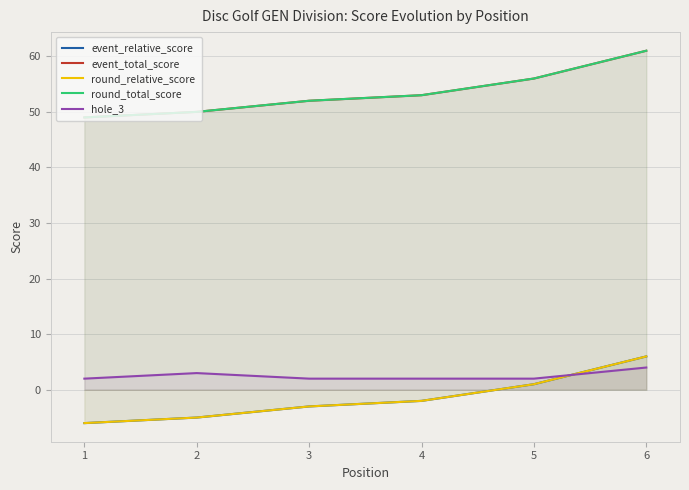

Is it true that event_total_score equals 53 at 4?

True